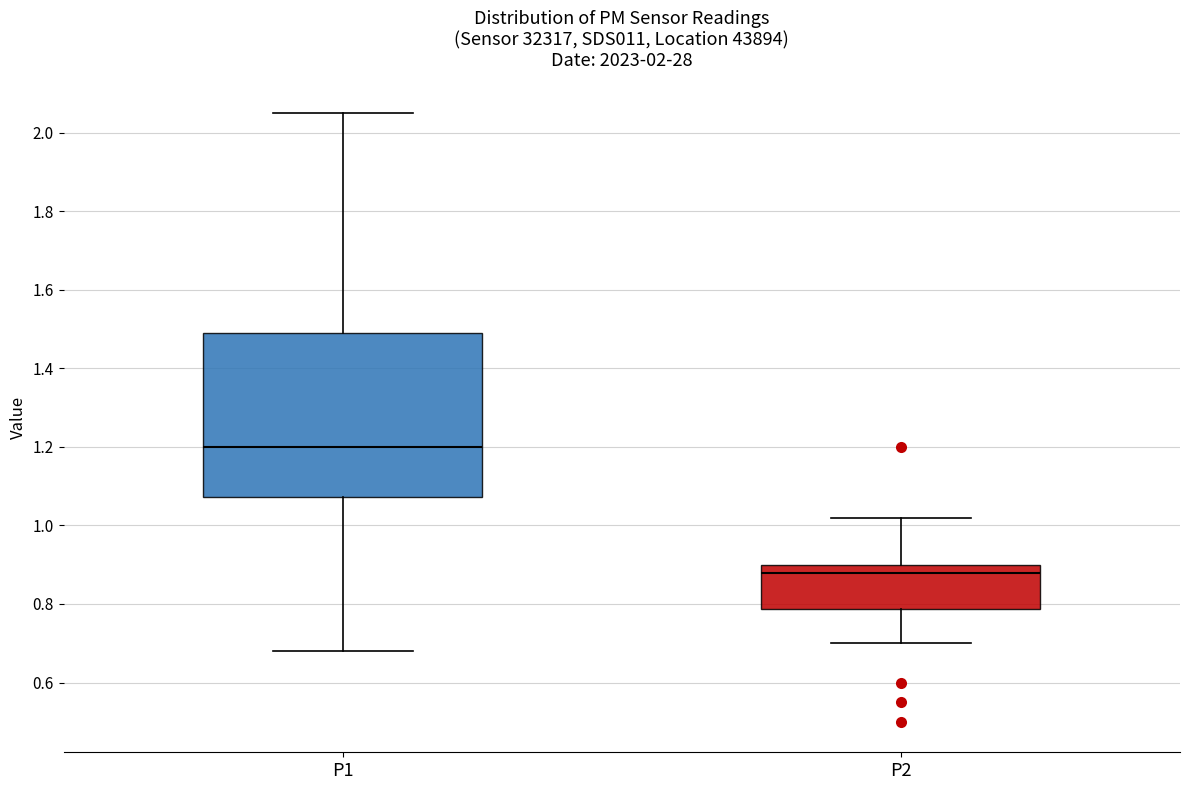

Reading left to right, transcribe this box plot: for each box, give where its median line is, the range the box spans, and where its two whiskers end, as read against the y-axis. The values are not printed on the chart, so give them approximately, as read against the axis.

P1: median 1.20, box 1.08 to 1.50, whiskers 0.68 to 2.06
P2: median 0.88, box 0.78 to 0.90, whiskers 0.70 to 1.02